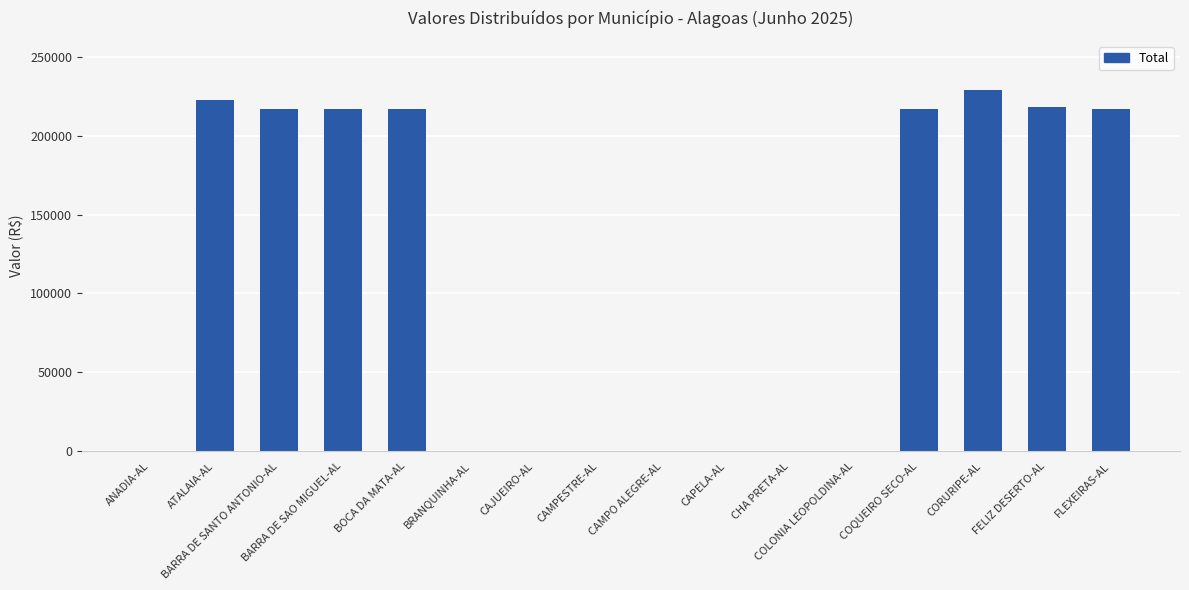

What is the sum of all values?

1754463.0